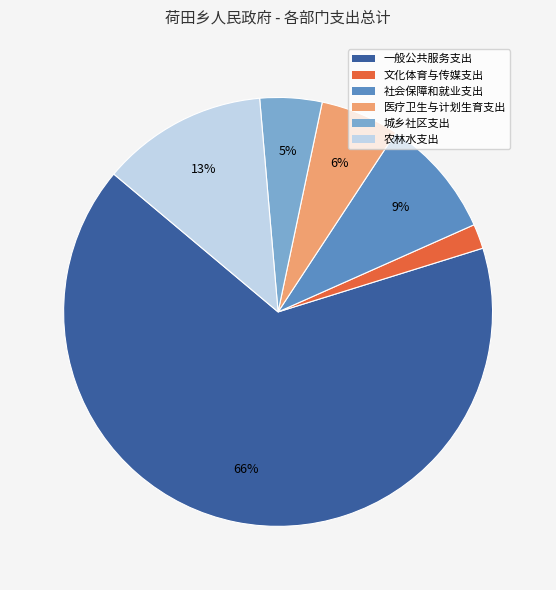

To the nearest percent, what is the difference between the 城乡社区支出 and 农林水支出 slice percentages?

8%